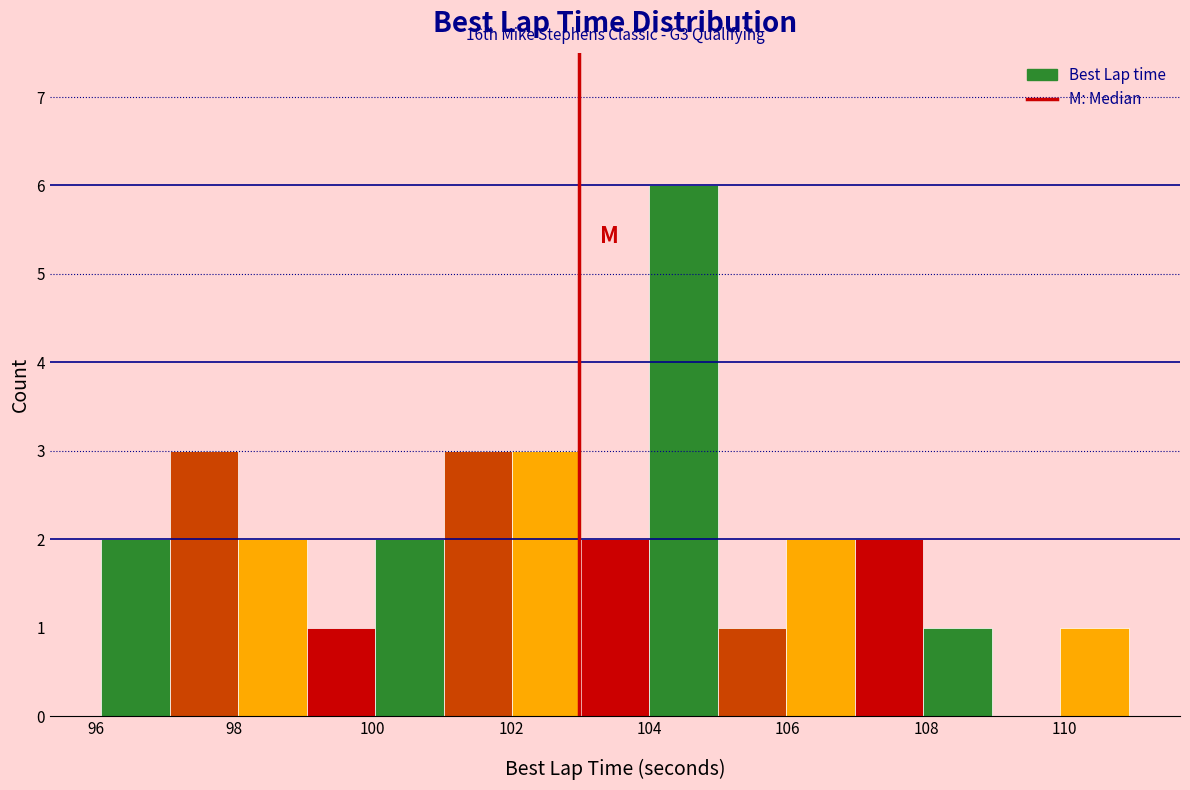

Which range on the x-axis has the tallest bar?

104 to 105